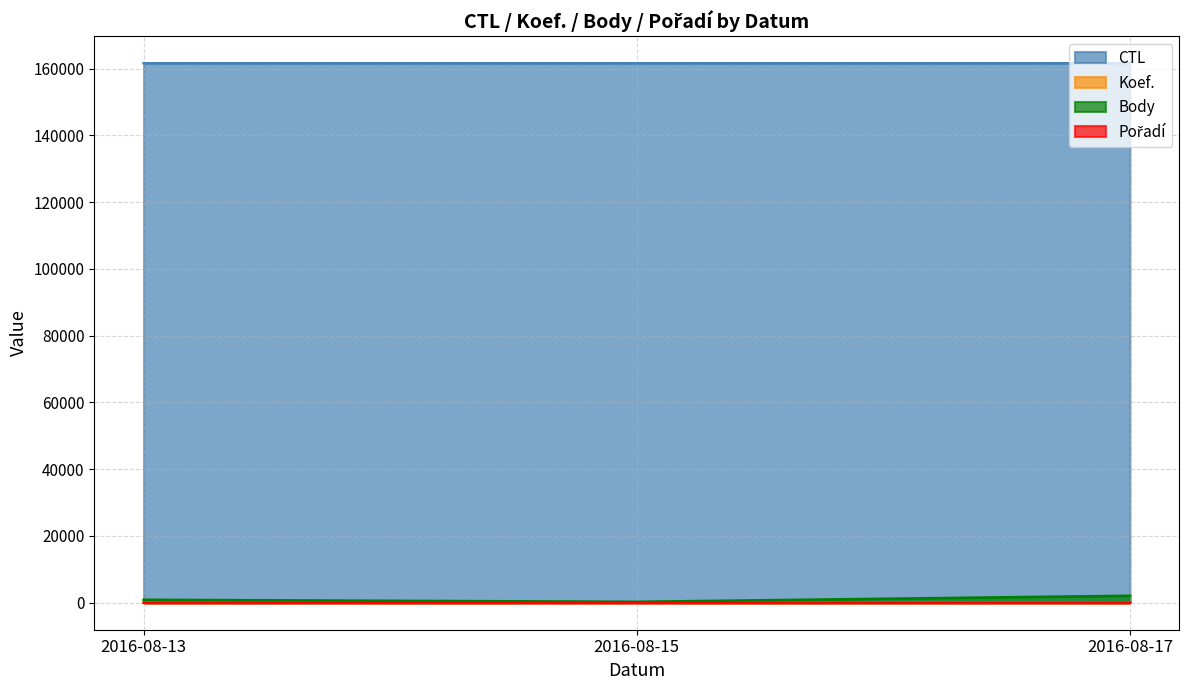

How many lines are shown in the chart?

4